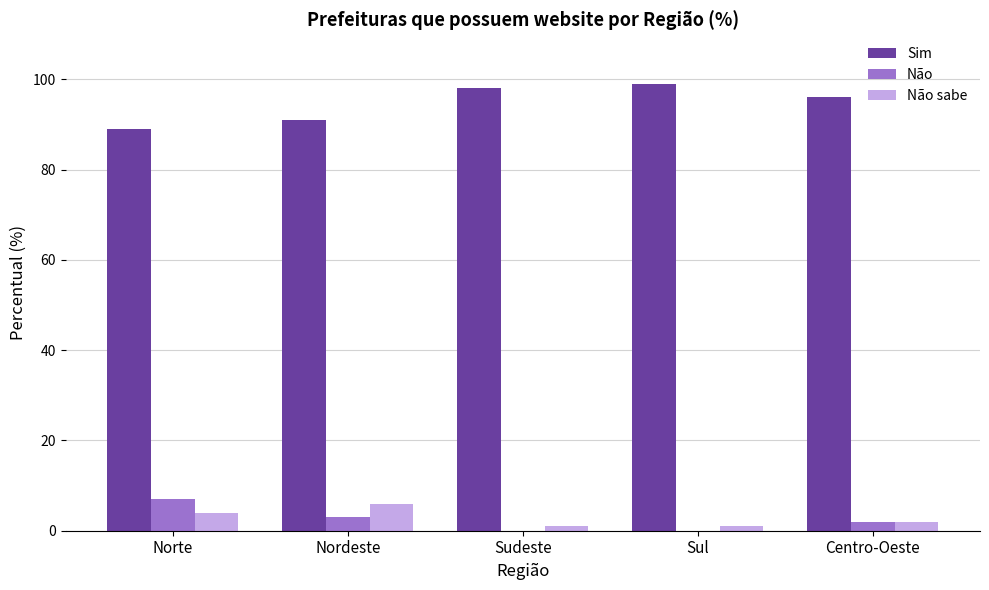

Is it true that Não equals 7 at Norte?

True